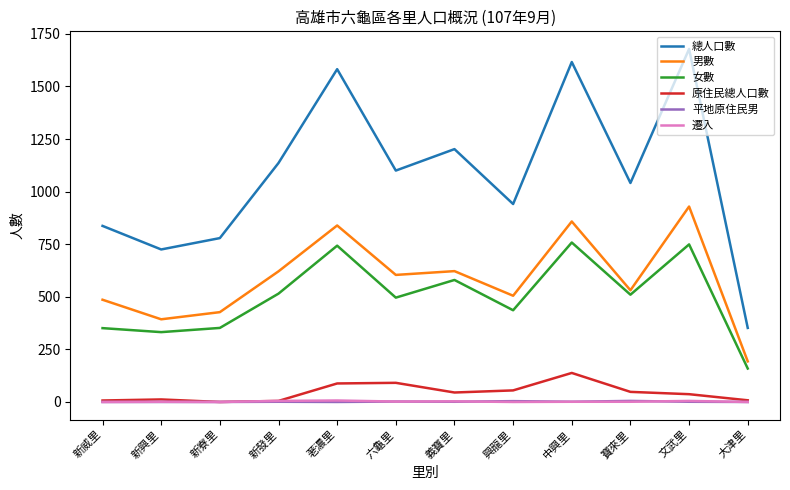

What is the maximum value shown in the chart?

1678